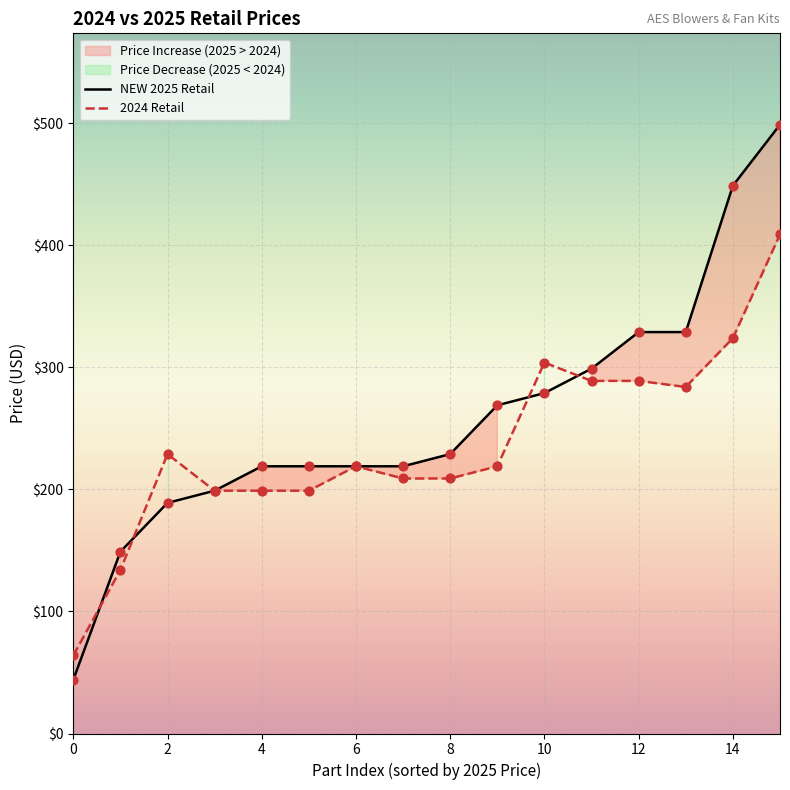

At which category is the sum across all series the highest?

15